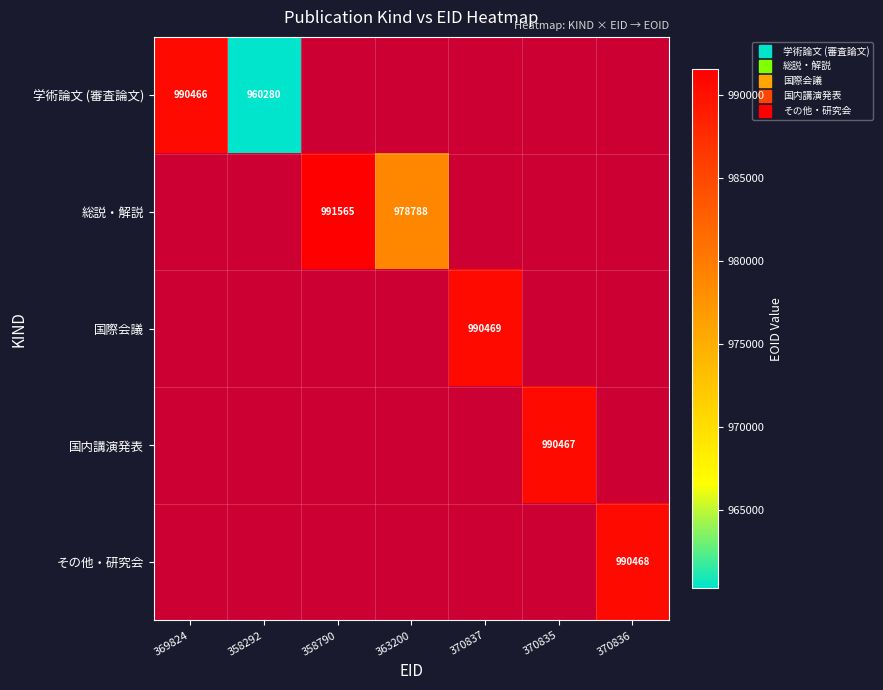

Which series has the largest range (max minus min)?

学術論文 (審査論文)